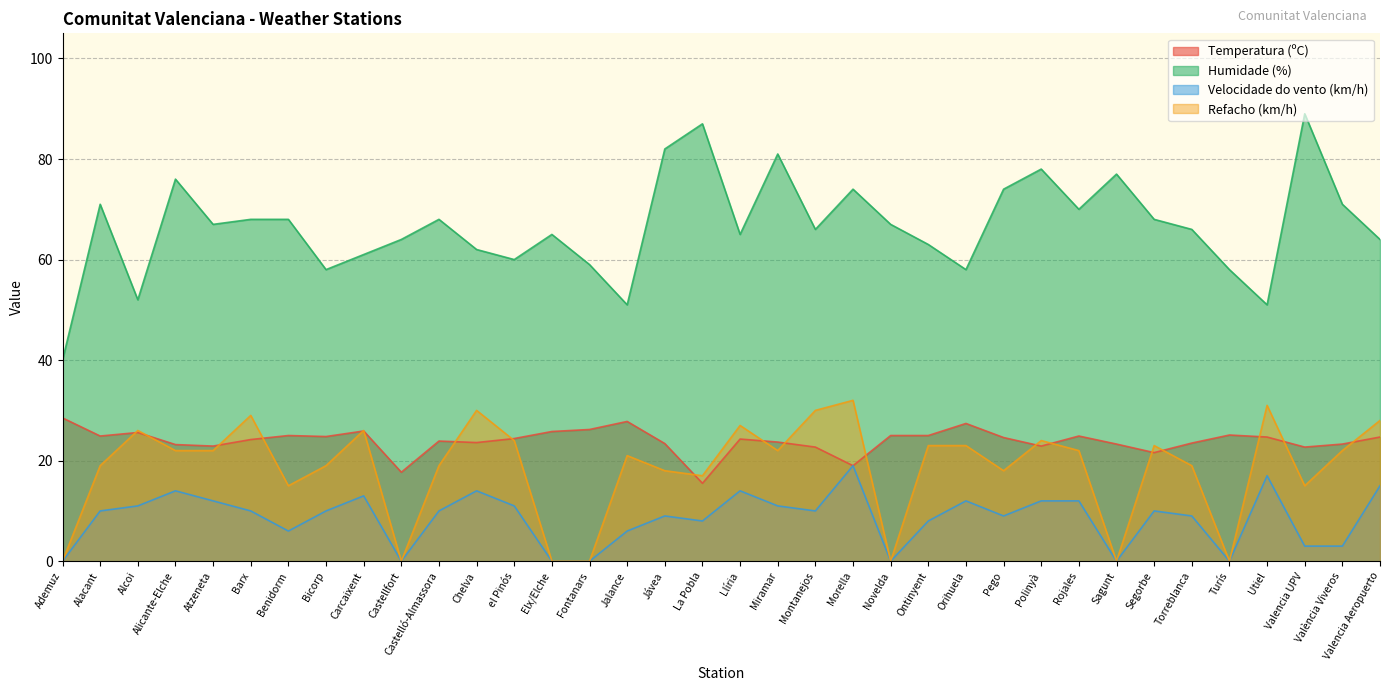

True or false: Humidade (%) and Refacho (km/h) cross at least once.

False